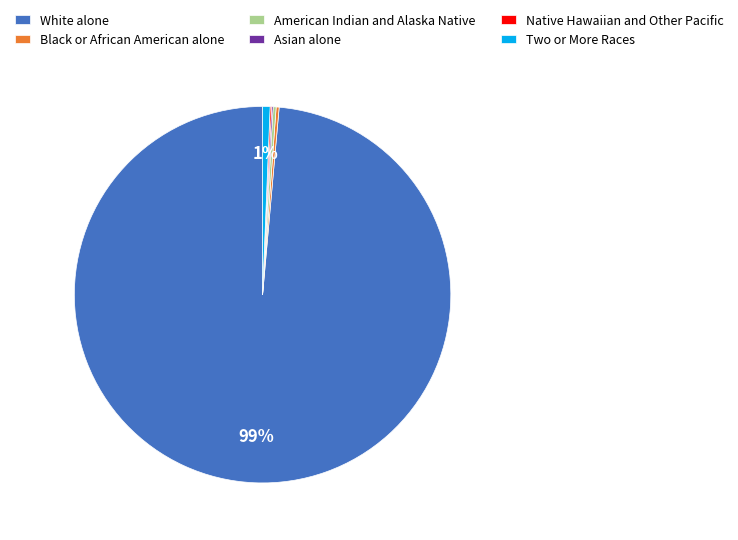

Which category has the biggest portion of the pie?

White alone